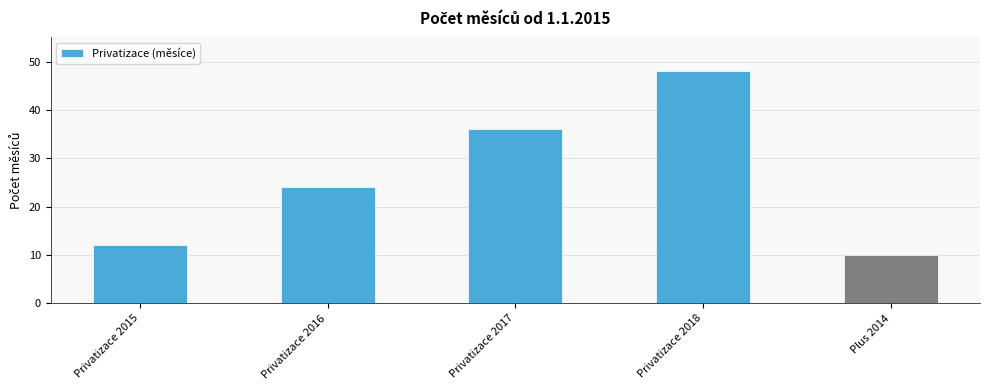

What value does the data have at Privatizace 2016, to the nearest 5?

25